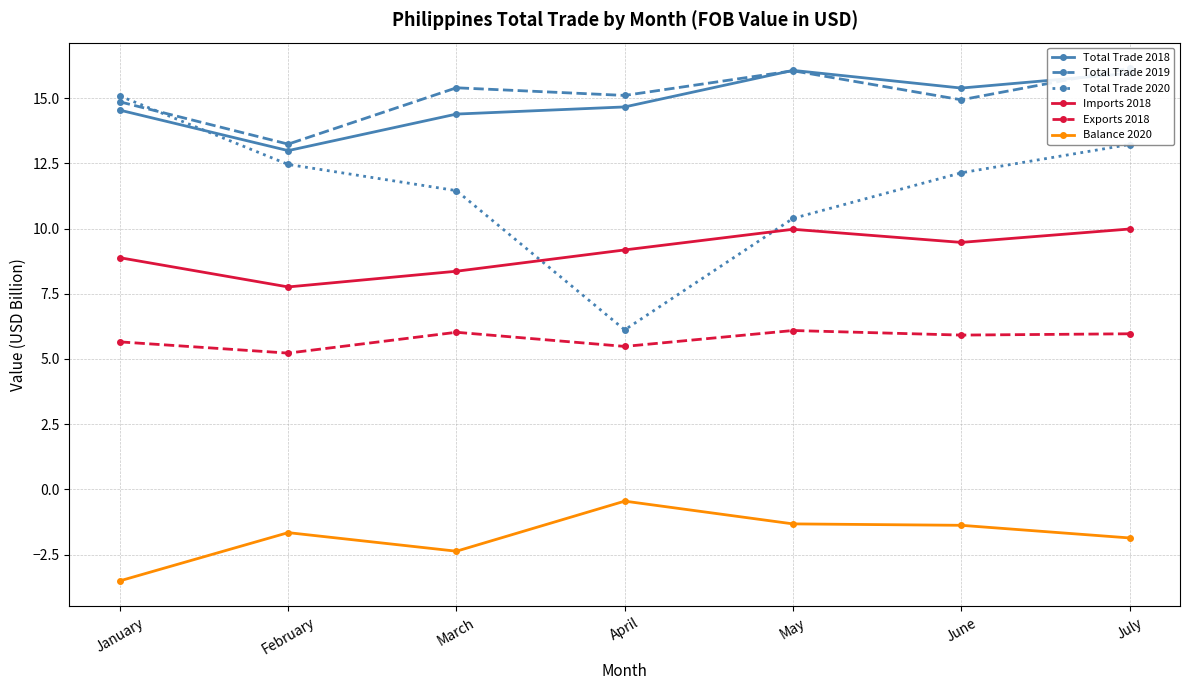

Reading left to right, transcribe all the data shown in this chart.

Total Trade 2018: January=14.5	February=13.0	March=14.4	April=14.7	May=16.1	June=15.4	July=15.9
Total Trade 2019: January=14.9	February=13.2	March=15.4	April=15.1	May=16.0	June=14.9	July=16.1
Total Trade 2020: January=15.1	February=12.5	March=11.5	April=6.1	May=10.4	June=12.1	July=13.2
Imports 2018: January=8.9	February=7.8	March=8.4	April=9.2	May=10.0	June=9.5	July=10.0
Exports 2018: January=5.7	February=5.2	March=6.0	April=5.5	May=6.1	June=5.9	July=6.0
Balance 2020: January=-3.5	February=-1.7	March=-2.4	April=-0.4	May=-1.3	June=-1.4	July=-1.9